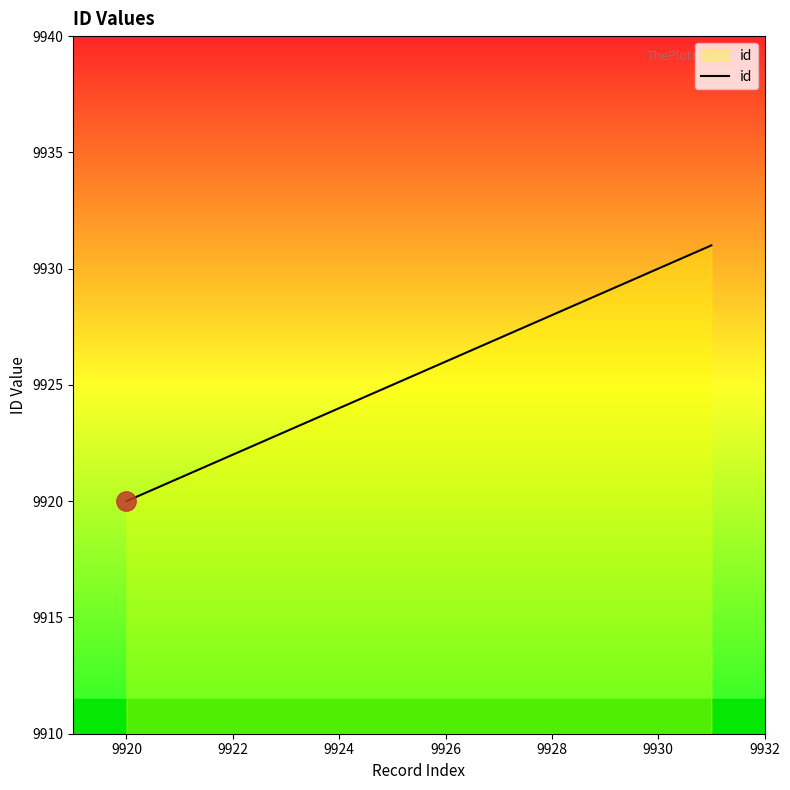

What is the minimum value shown in the chart?

9920